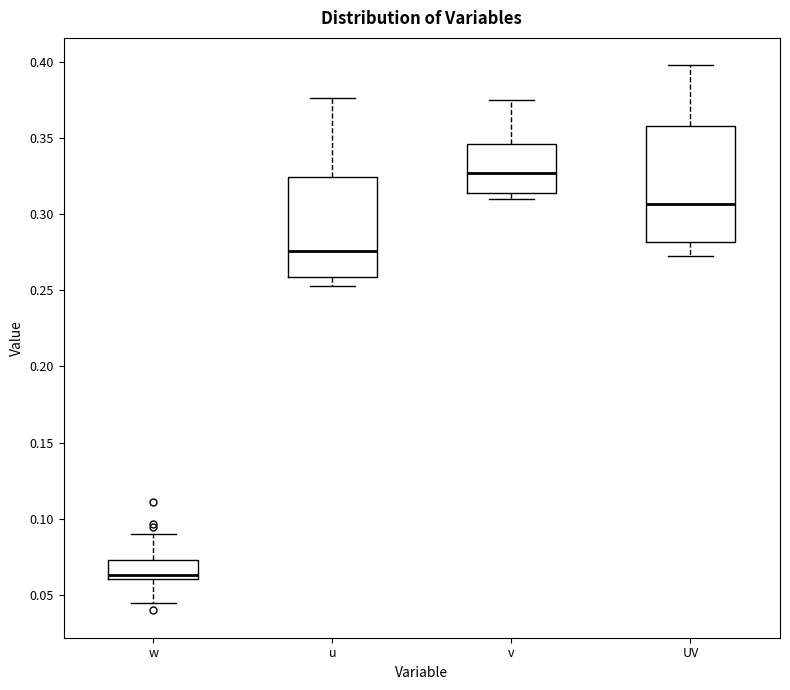

Which box has the lowest median line?

w